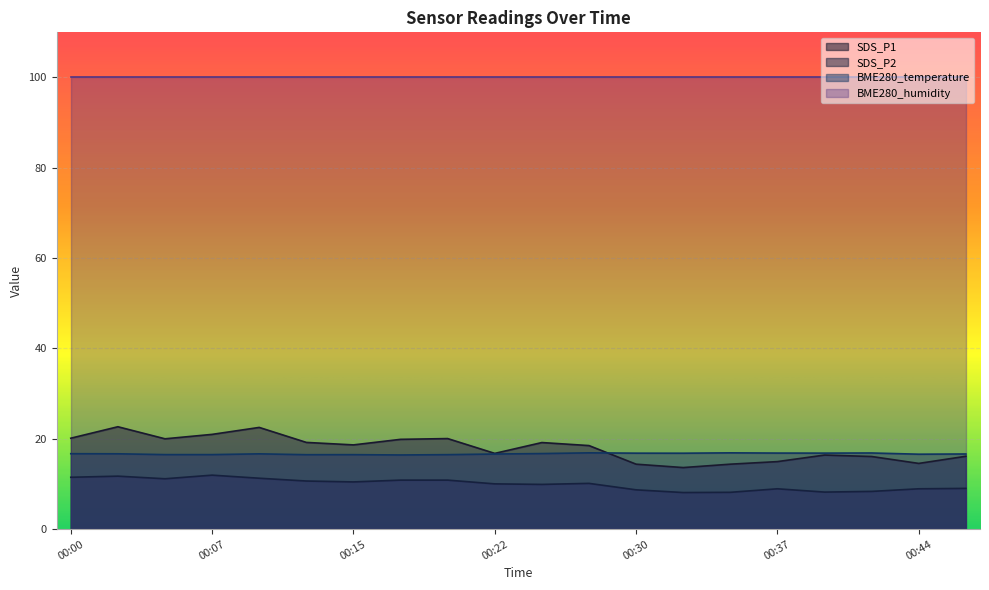

Rank the series by their maximum value, from highest to lowest.

BME280_humidity, SDS_P1, BME280_temperature, SDS_P2